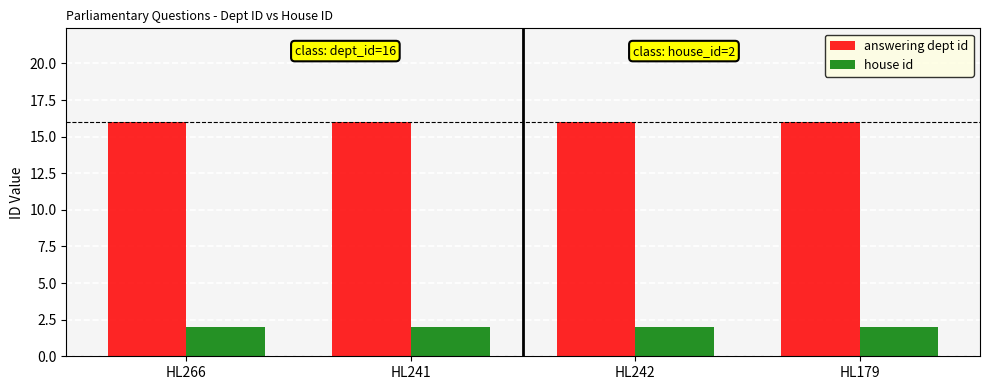

Count the number of categories in the chart.

4